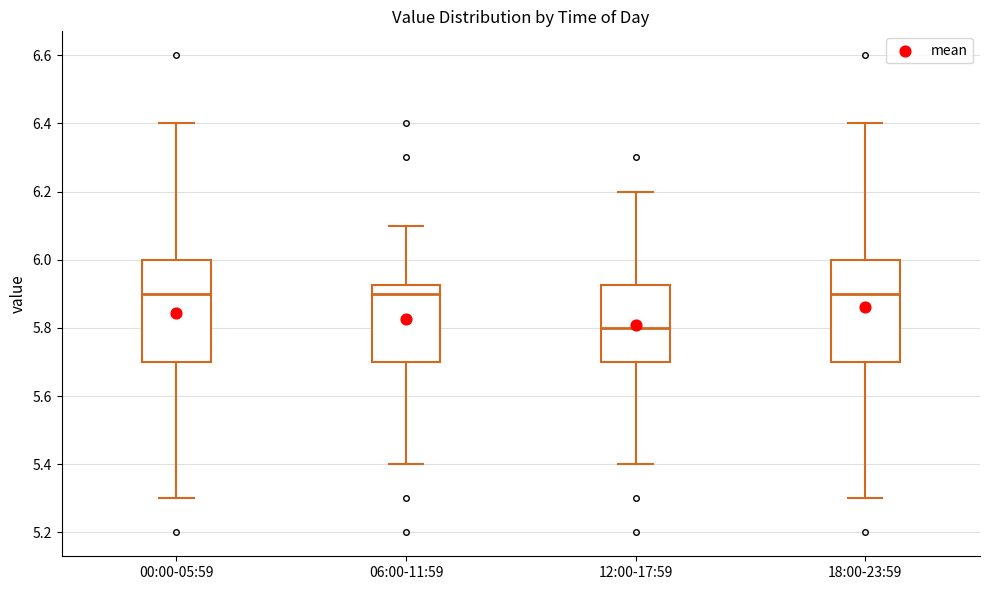

Where does the median line of the box for 18:00-23:59 sit on the y-axis? The values are not printed on the chart, so give them approximately, as read against the axis.

5.90